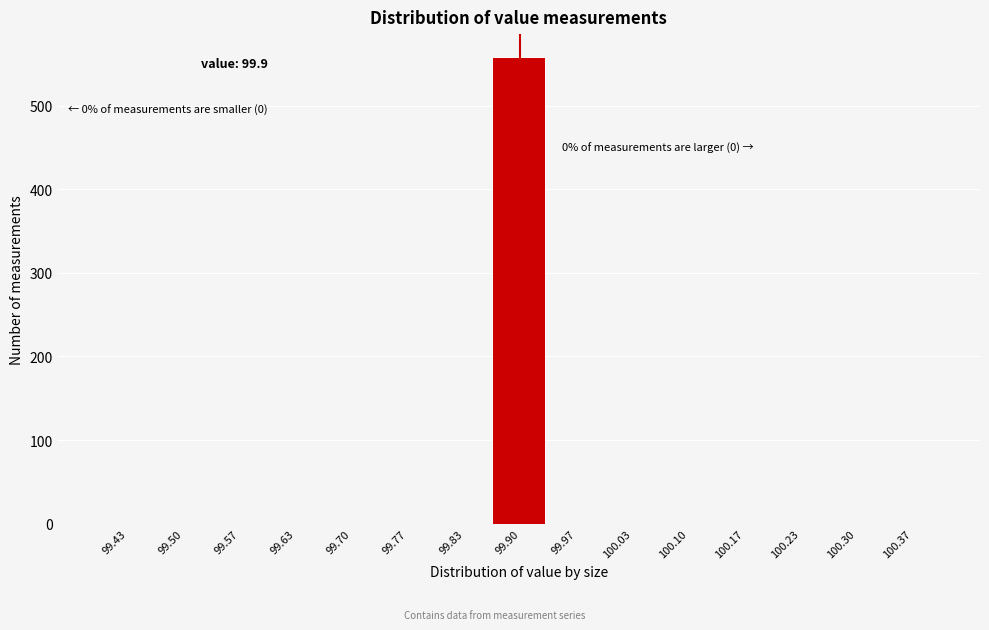

Over which range of the x-axis is the bar tallest?

99.87 to 99.93